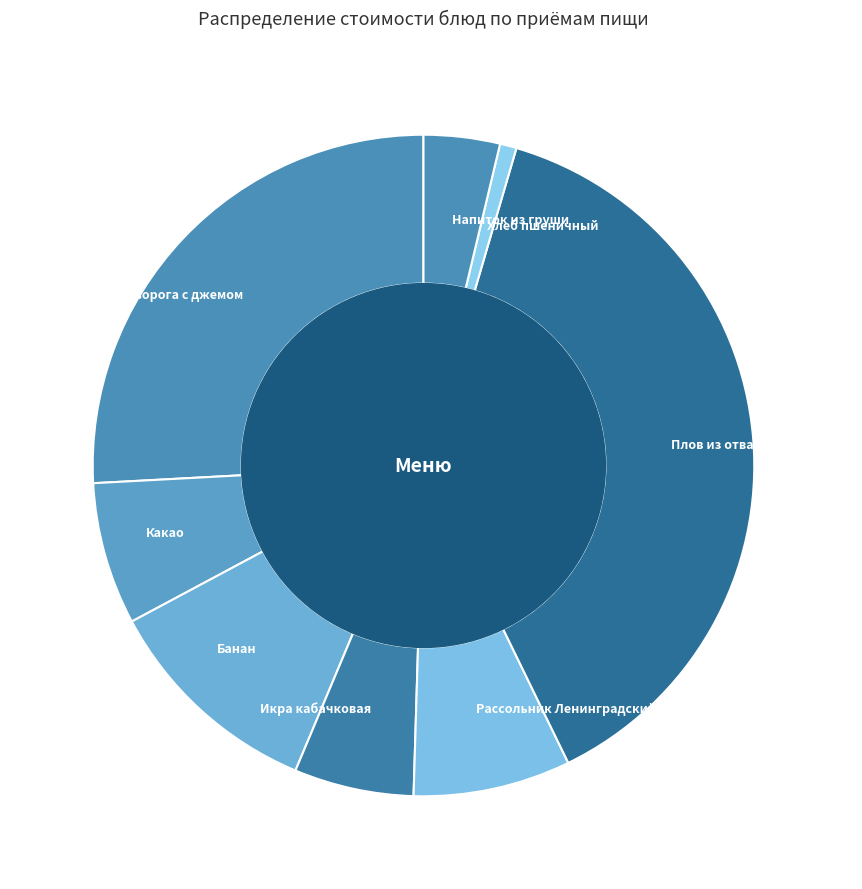

Is it true that Сырники из творога с джемом is 39% of the pie?

False